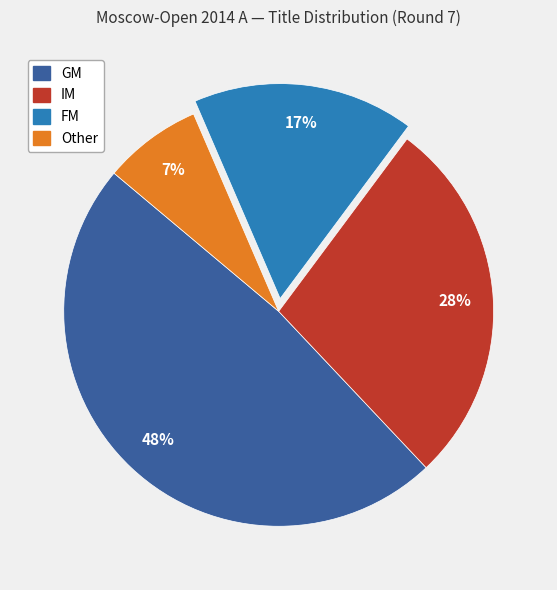

To the nearest percent, what is the average slice percentage?

25%